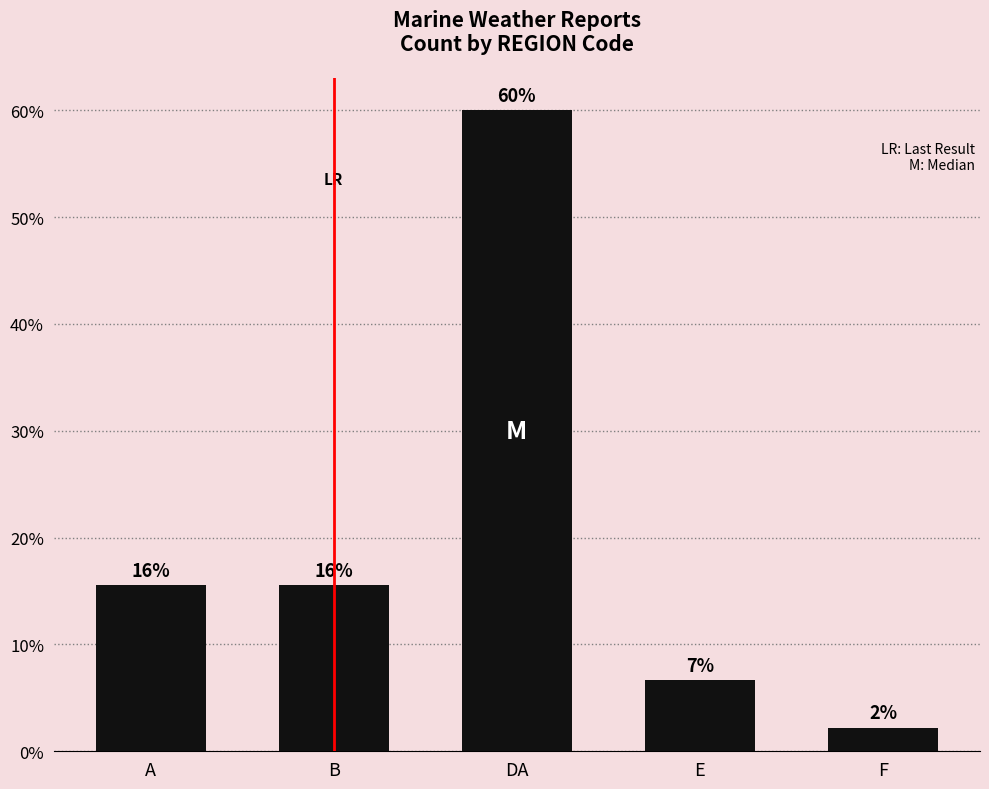

Is it true that the value at E is 0.0?

False